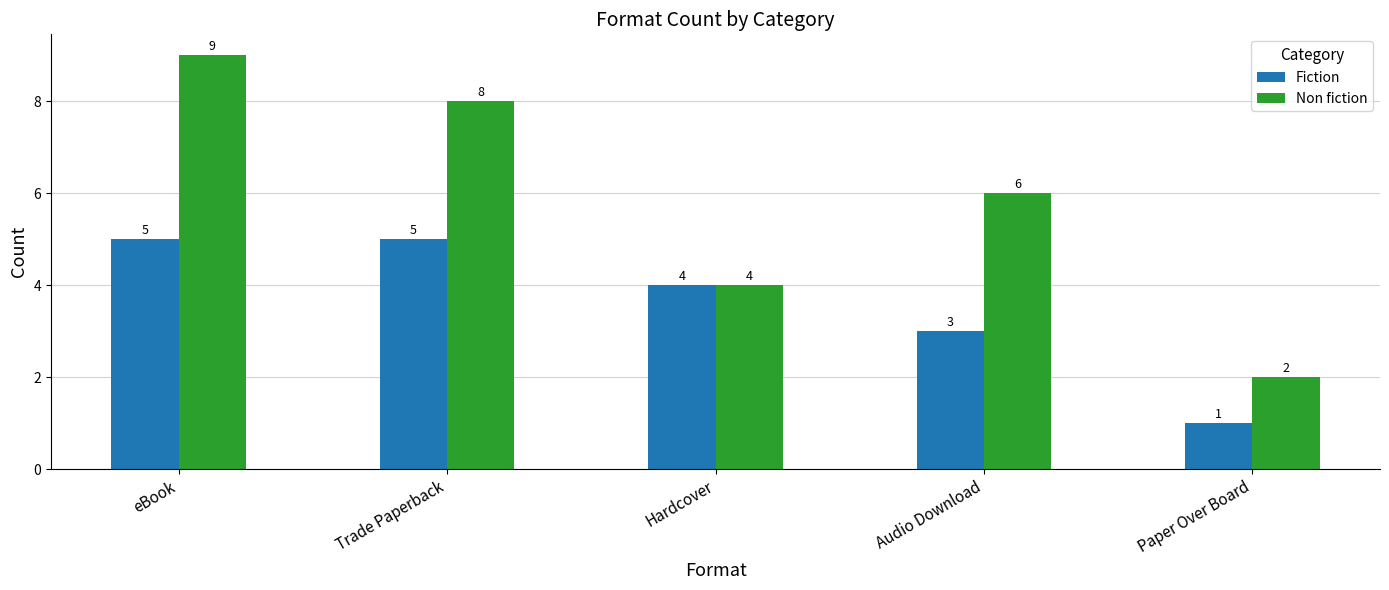

Which series has the widest spread of values?

Non fiction